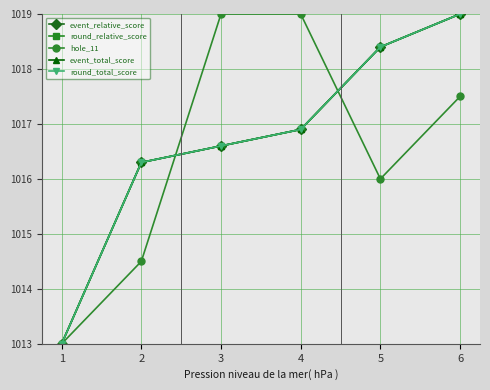

Is it true that hole_11 equals 1019.0 at 3?

True